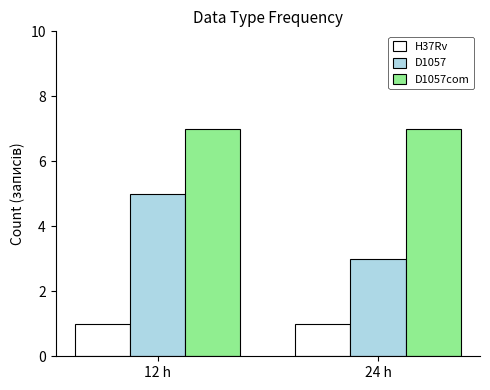

How many groups of bars are there?

2